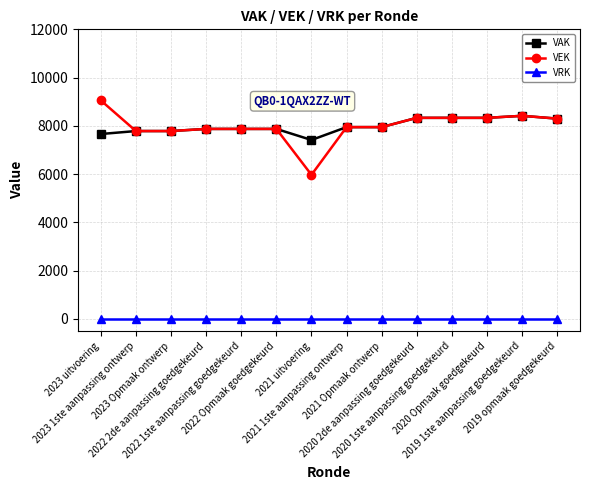

How many categories are shown in the chart?

14